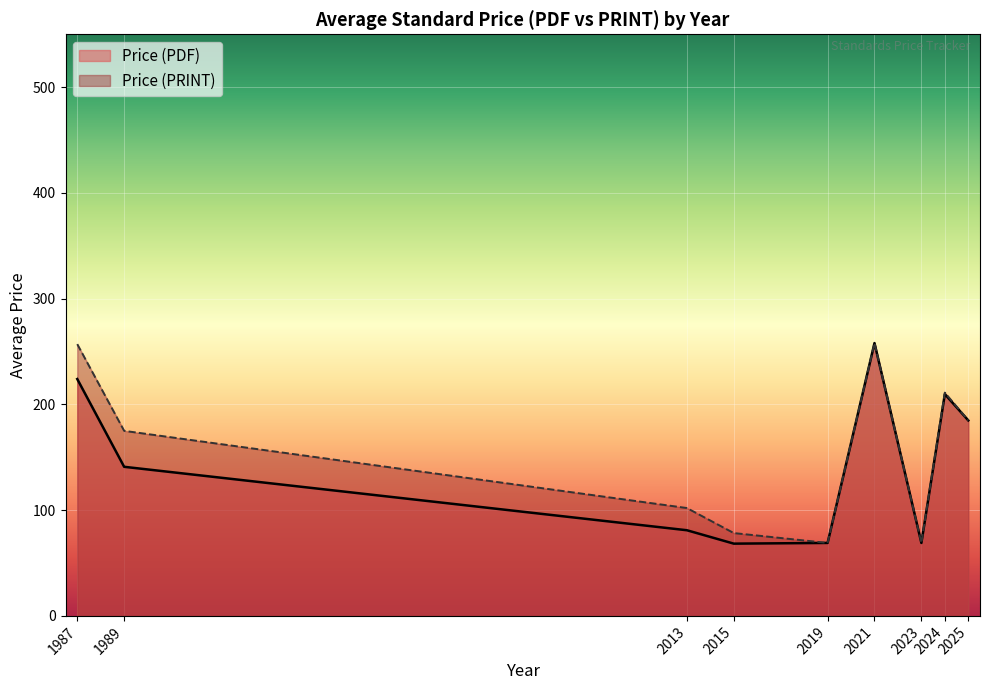

What is the spread (max minus min) of values at 2013?

21.0